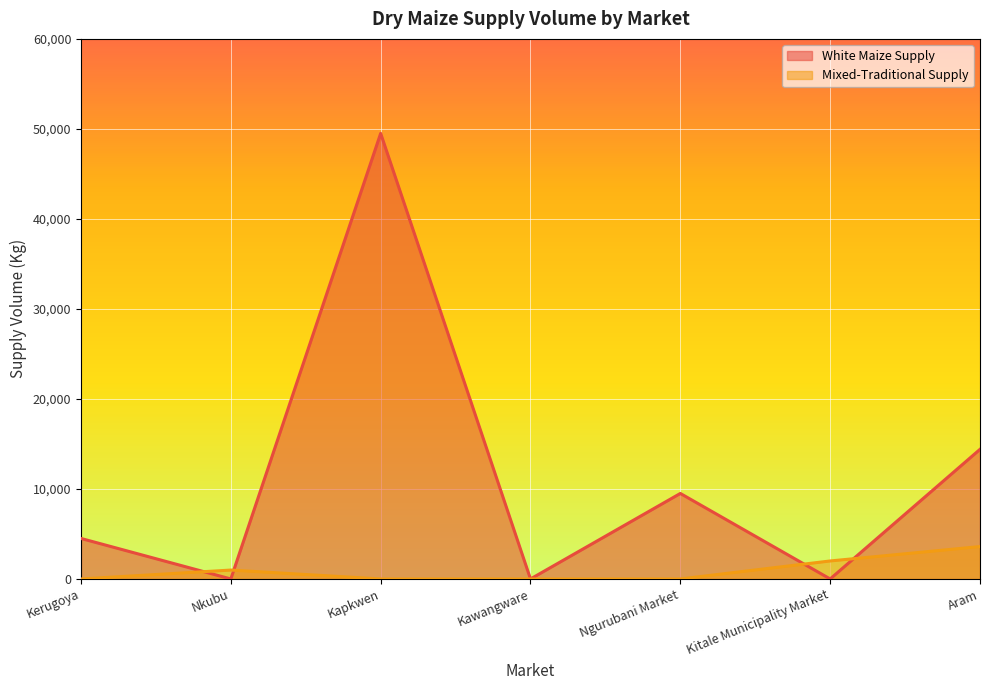

Reading left to right, list all the values displayed in this chart.

White Maize Supply: 4500	0	49500	0	9500	0	14400
Mixed-Traditional Supply: 0	990	0	0	0	2000	3600